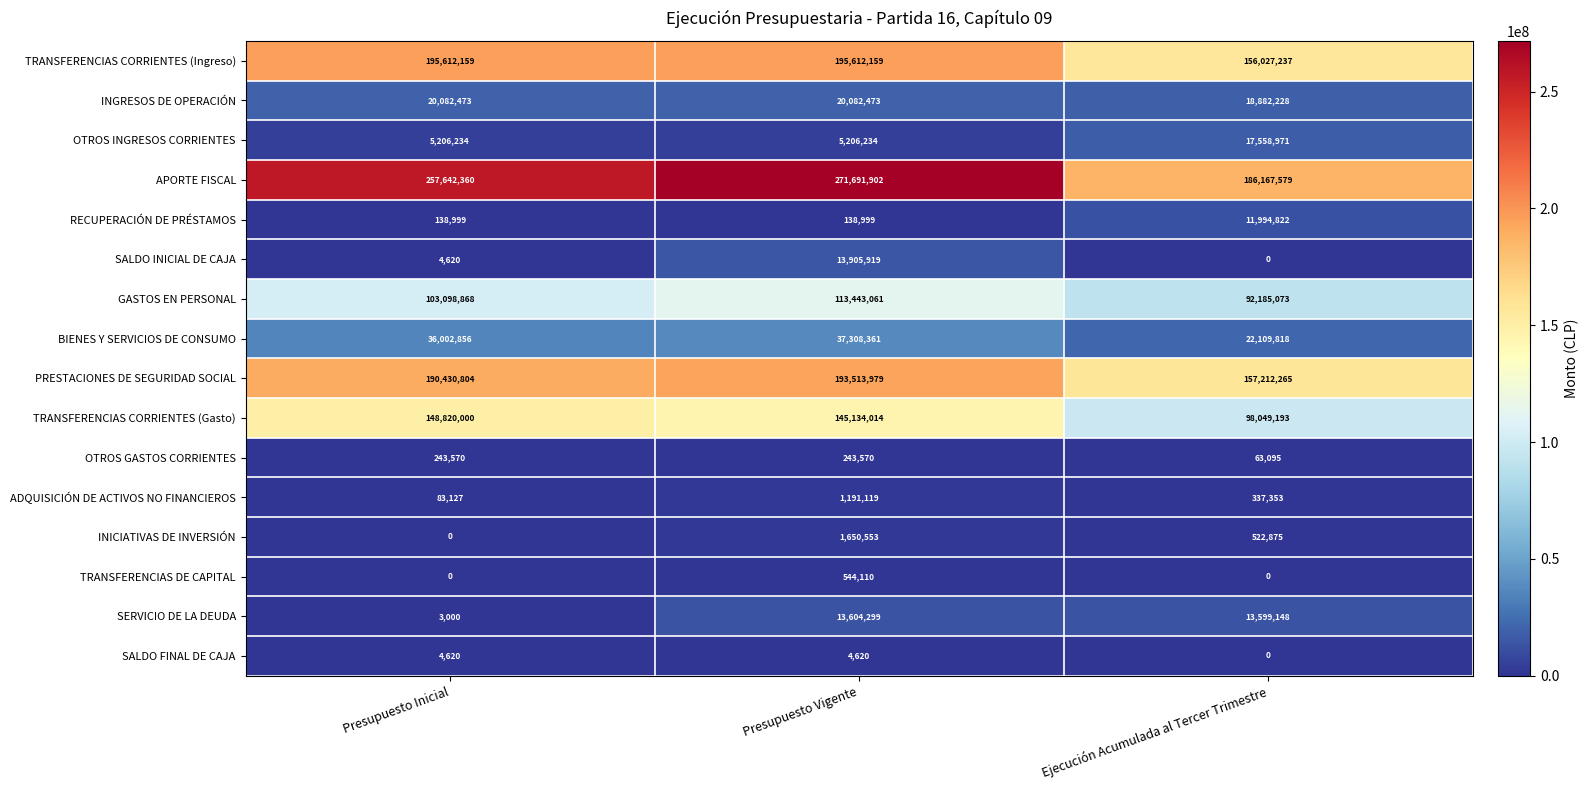

How many TRANSFERENCIAS CORRIENTES (Ingreso) values are between 156027237 and 195612159?

3